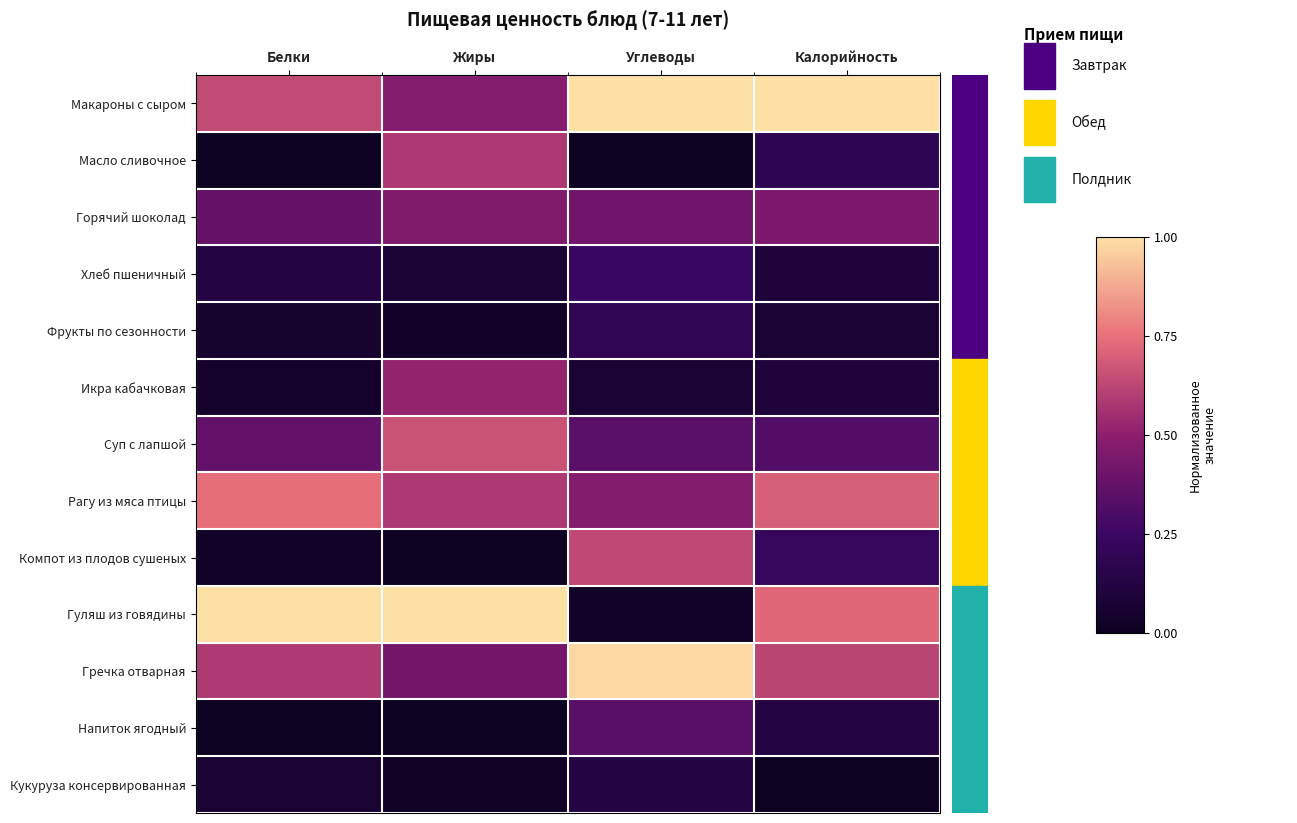

At which category is the sum across all series the highest?

Углеводы